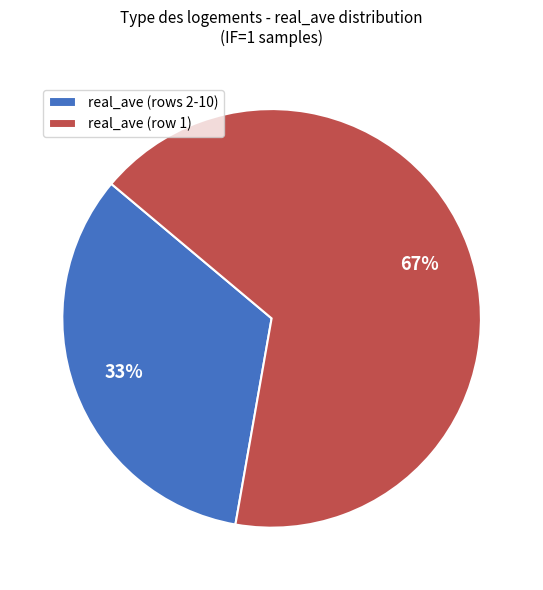

Count the number of slices in the pie.

2